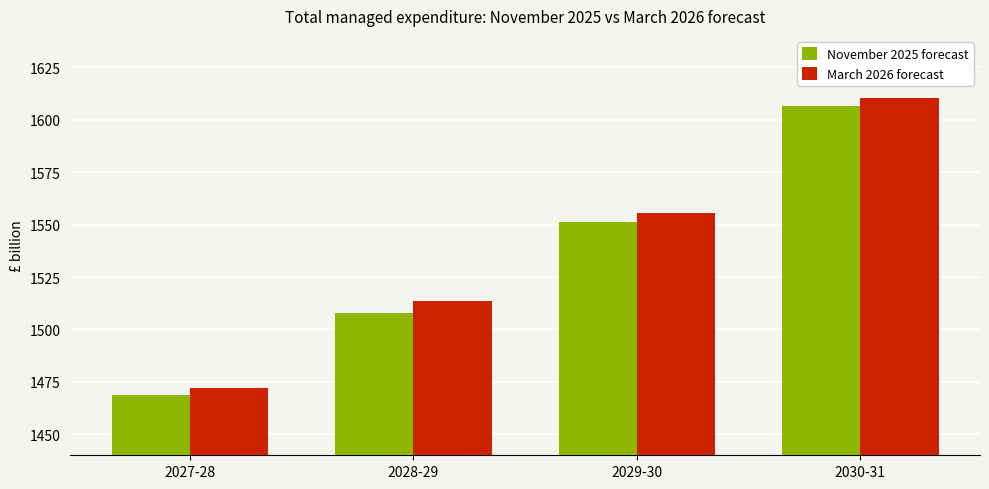

Are the bars grouped side by side (vs. stacked)?

Yes